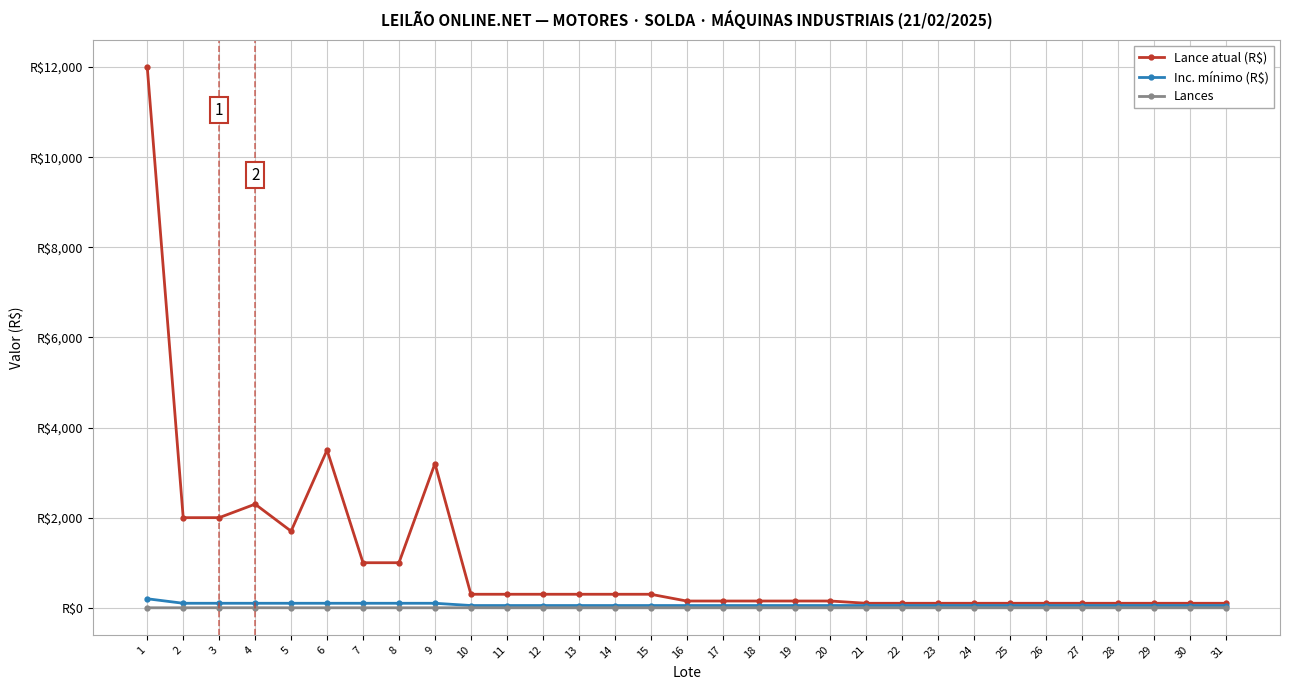

Does the chart have visible grid lines?

Yes